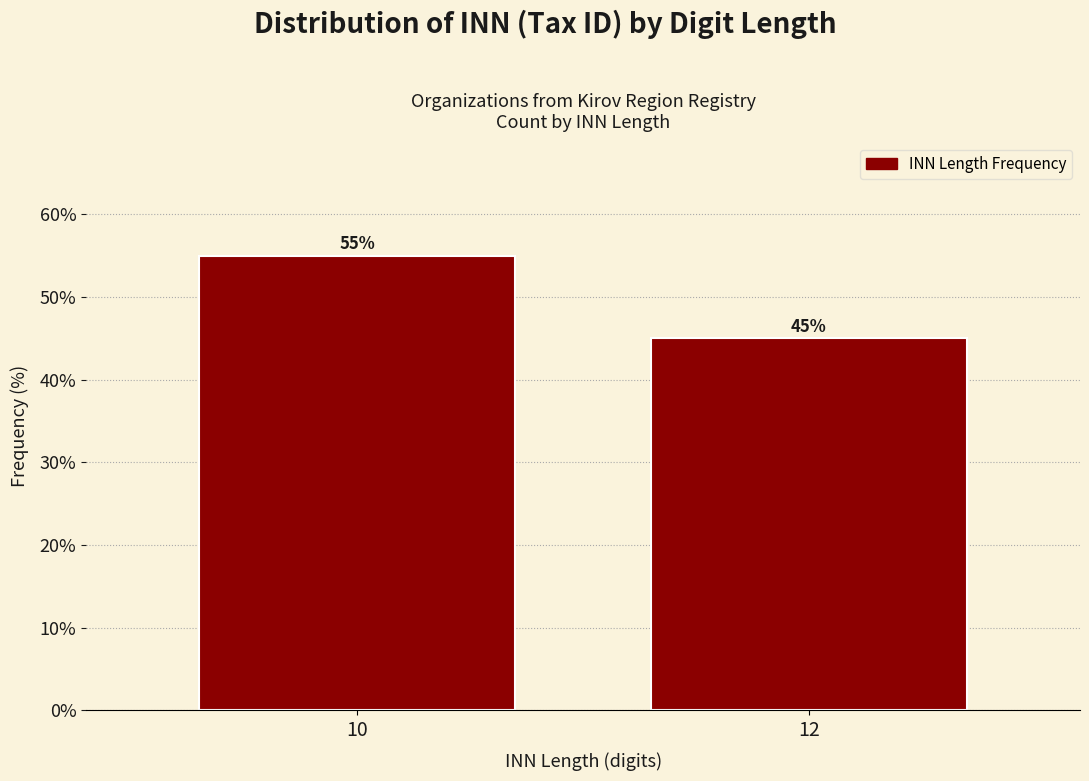

Reading right to left, extract all data points from this chart.

45.0	55.0